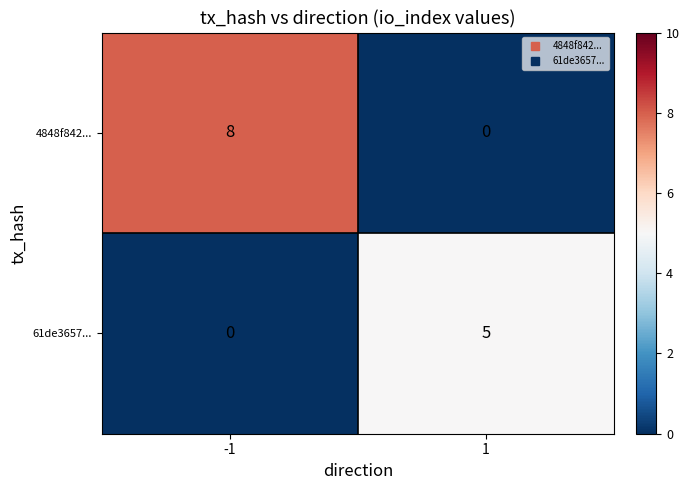

What is the difference between the 4848f842... values at -1 and 1?

8